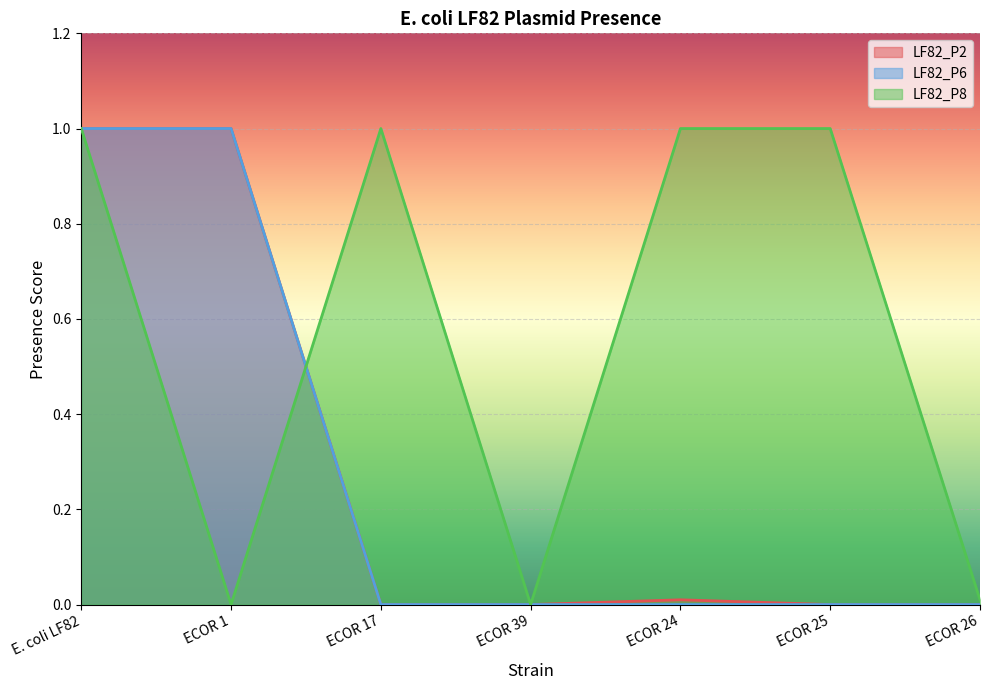

What is the sum of the LF82_P6 values at ECOR 39 and ECOR 1?

1.0